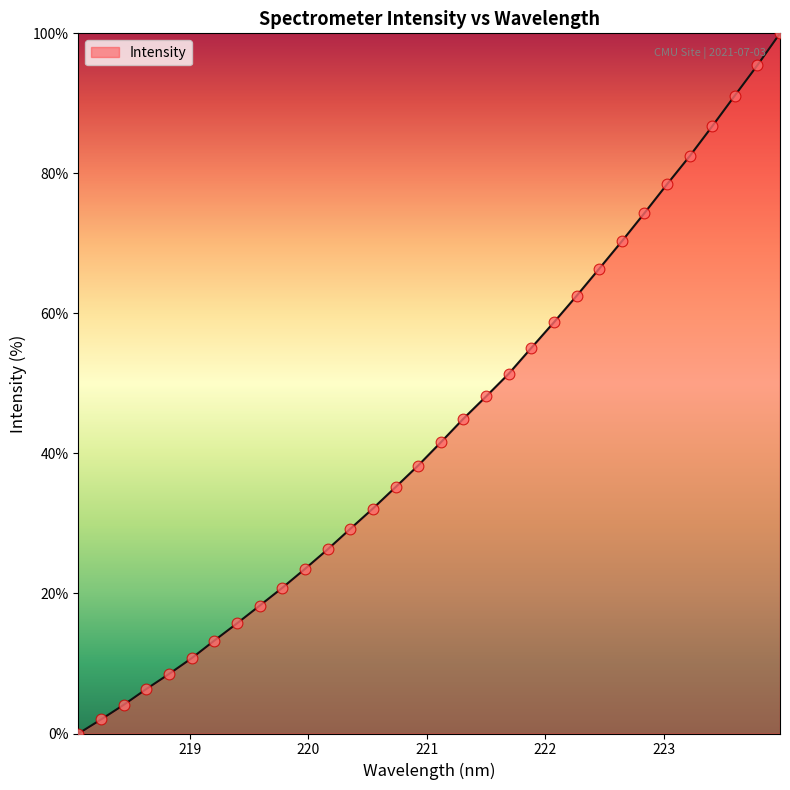

What is the greatest value displayed?

100.0